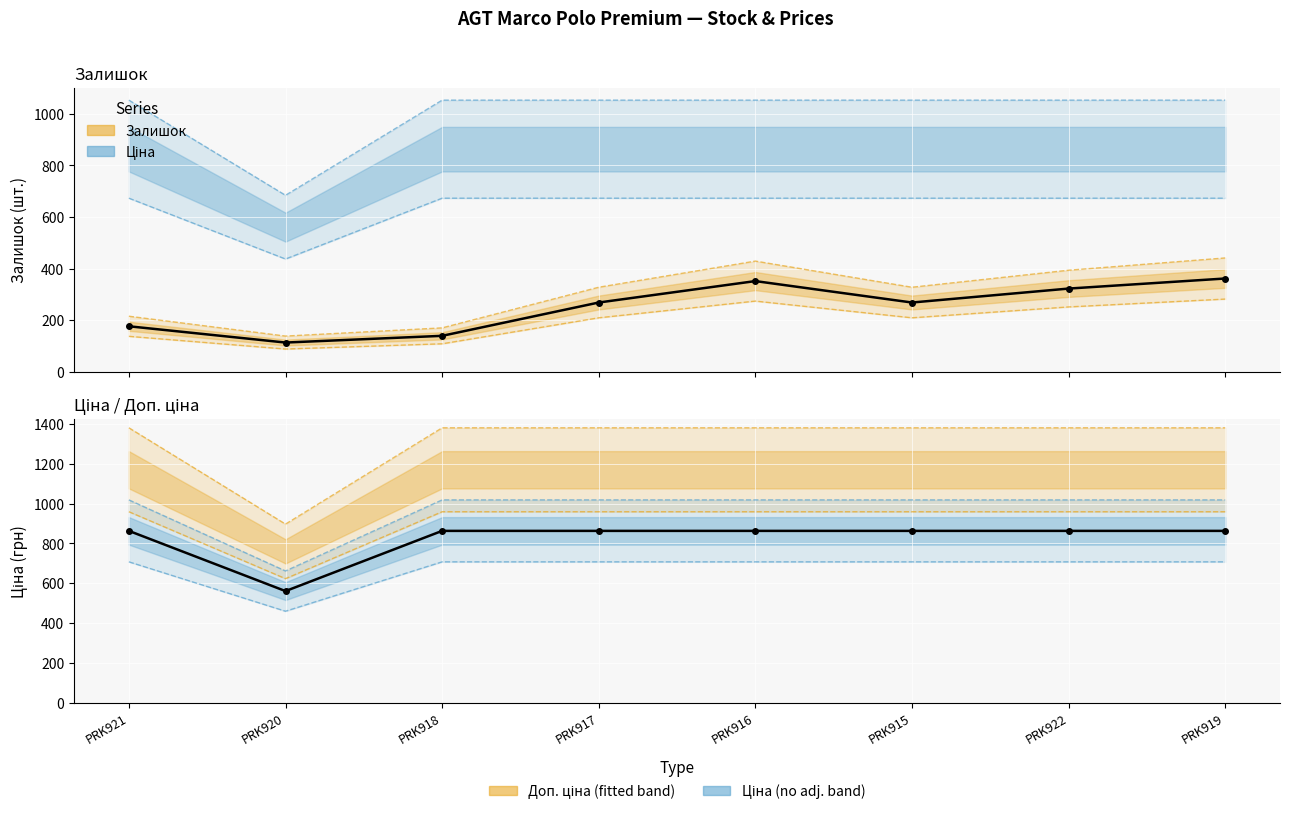

Reading right to left, list all the values displayed in this chart.

Залишок: PRK919=362.0	PRK922=323.0	PRK915=269.0	PRK916=352.0	PRK917=269.0	PRK918=140.0	PRK920=114.0	PRK921=177.0
Ціна: PRK919=862.8	PRK922=862.8	PRK915=862.8	PRK916=862.8	PRK917=862.8	PRK918=862.8	PRK920=560.8	PRK921=862.8